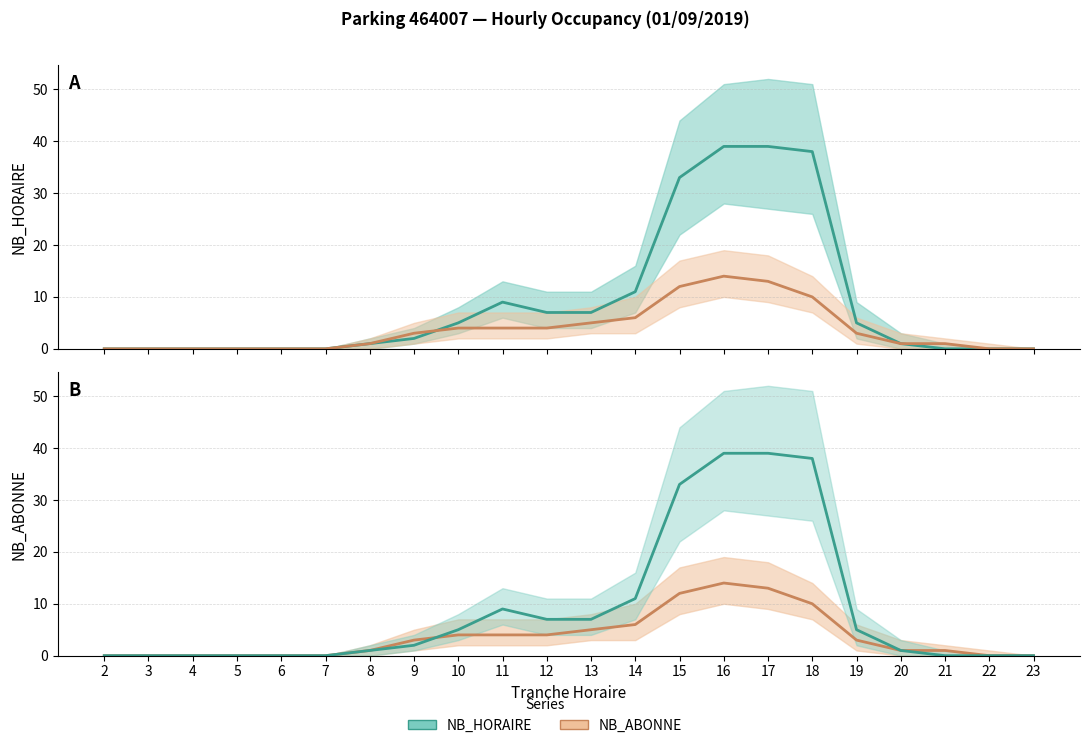

Reading left to right, transcribe all the data shown in this chart.

NB_HORAIRE: 2=0	3=0	4=0	5=0	6=0	7=0	8=1	9=2	10=5	11=9	12=7	13=7	14=11	15=33	16=39	17=39	18=38	19=5	20=1	21=0	22=0	23=0
NB_ABONNE: 2=0	3=0	4=0	5=0	6=0	7=0	8=1	9=3	10=4	11=4	12=4	13=5	14=6	15=12	16=14	17=13	18=10	19=3	20=1	21=1	22=0	23=0